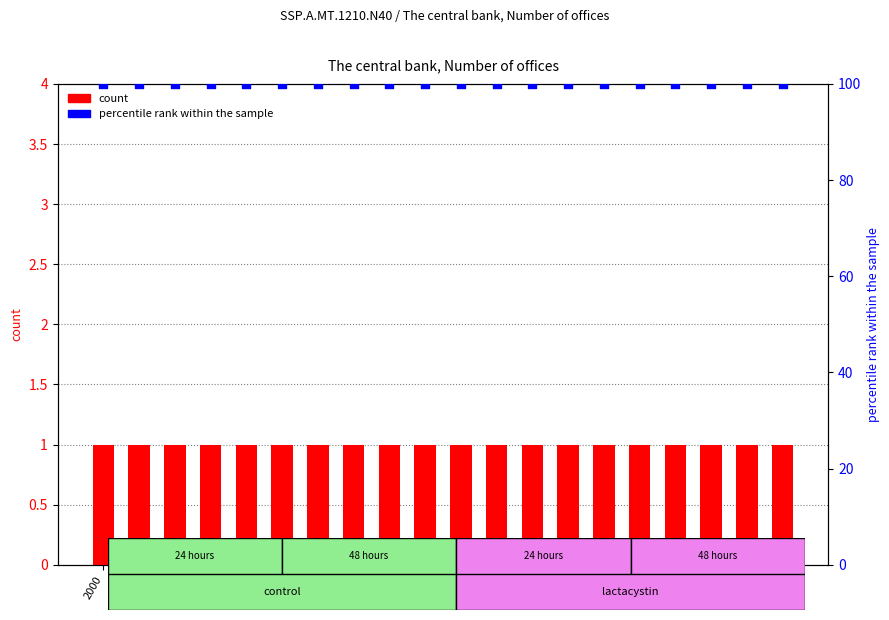

Which series contains the lowest Y value?

count